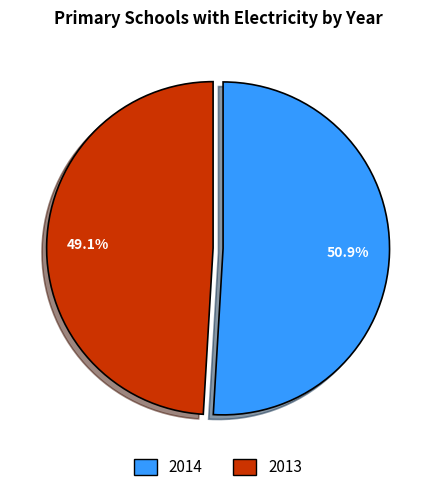

Is there a majority slice in this chart?

Yes